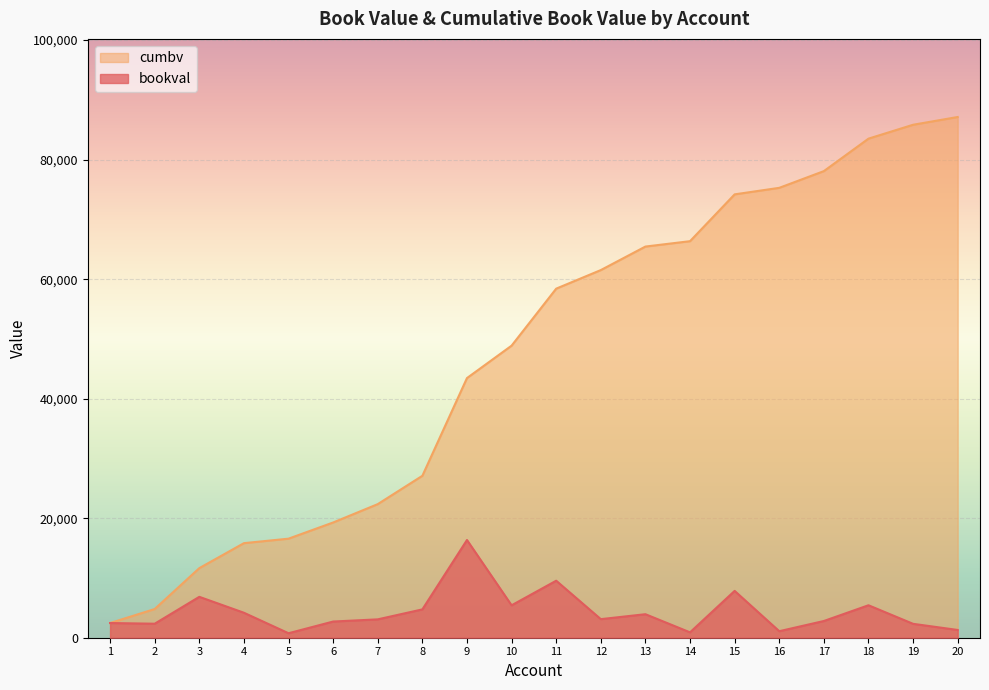

Is it true that bookval equals 1091 at 16?

True